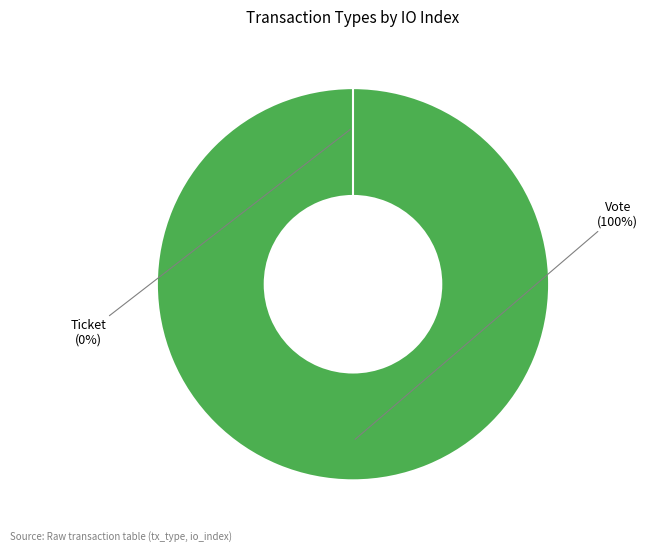

To the nearest percent, what is the average slice percentage?

50%